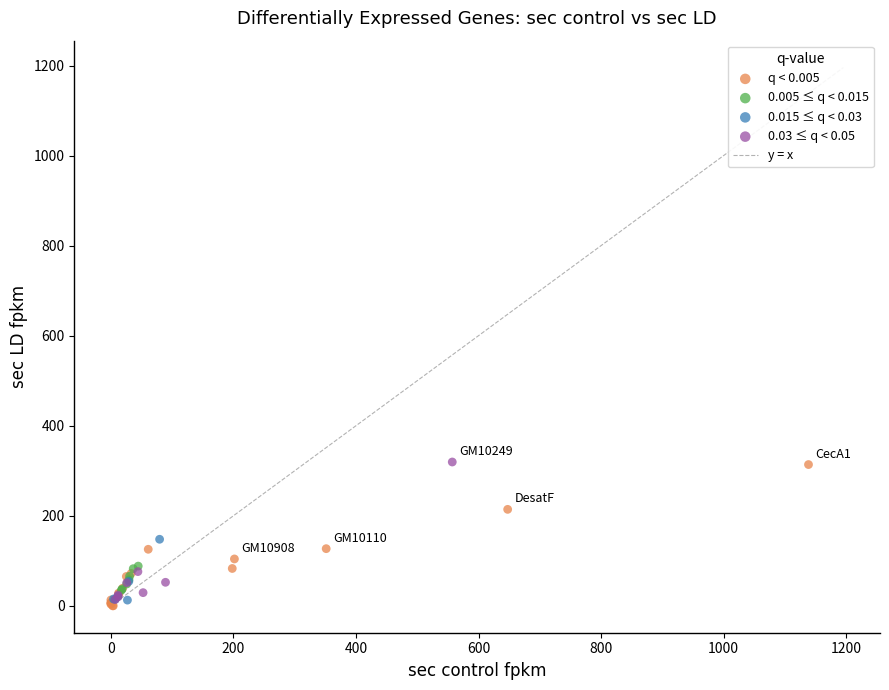

Which series has the widest spread of Y values?

q < 0.005